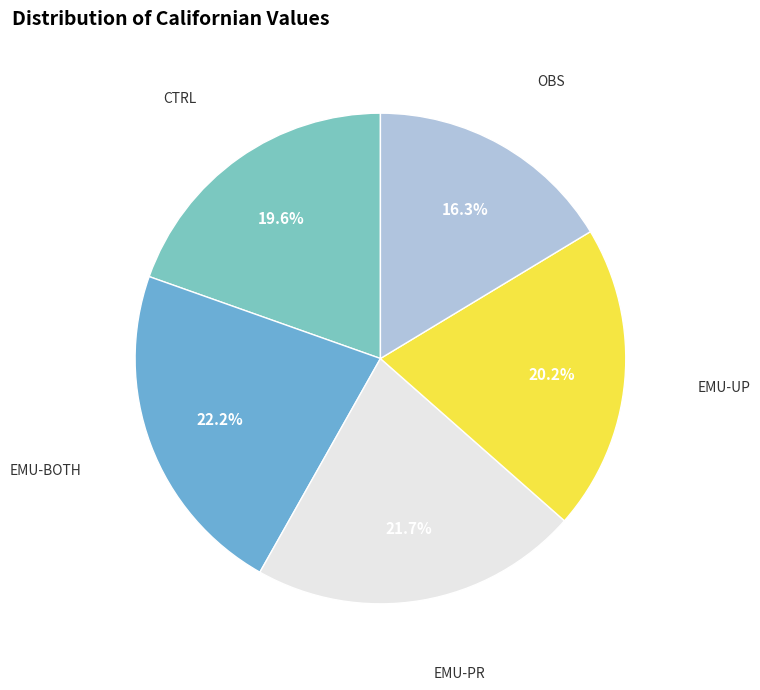

How many segments does this pie chart have?

5